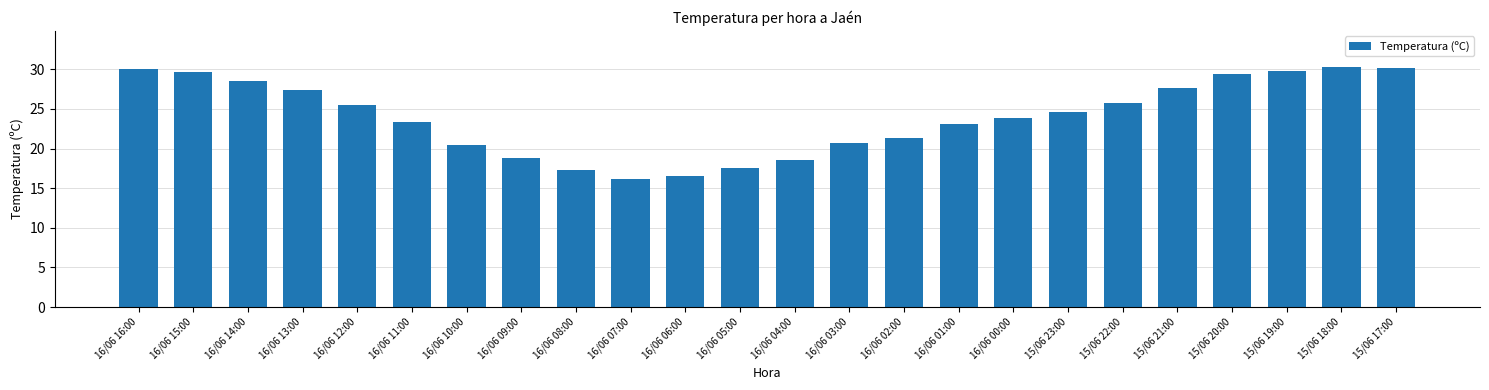

What is the change in value from 16/06 14:00 to 16/06 05:00?

-10.9